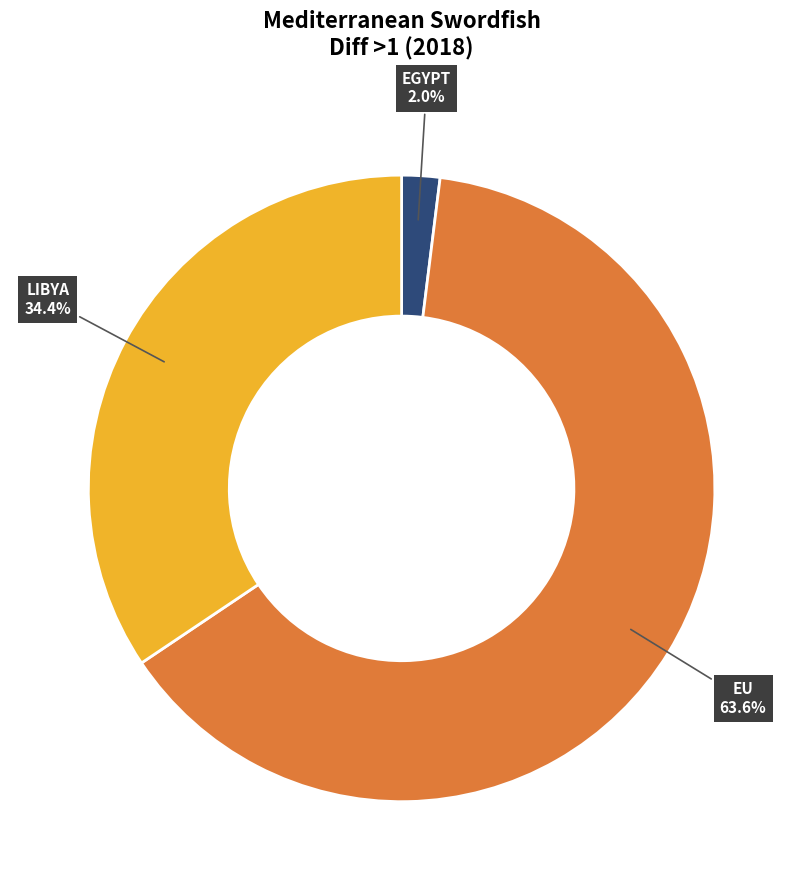

Count the number of slices in the pie.

3